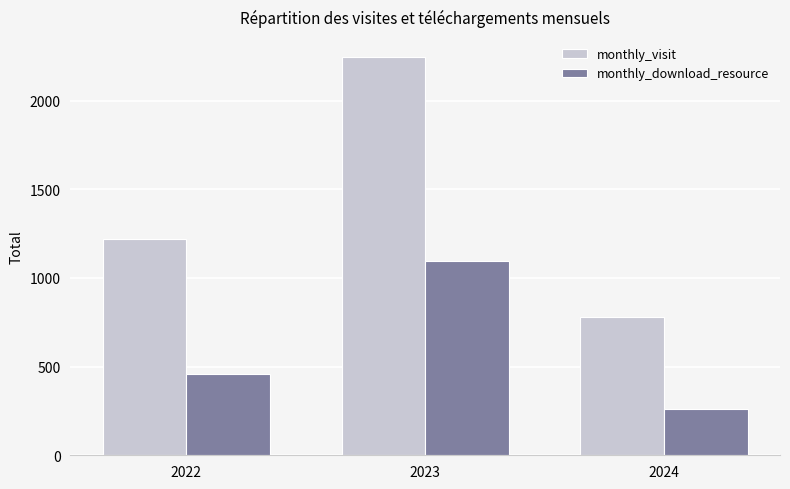

Rank the categories by monthly_download_resource value from highest to lowest.

2023, 2022, 2024